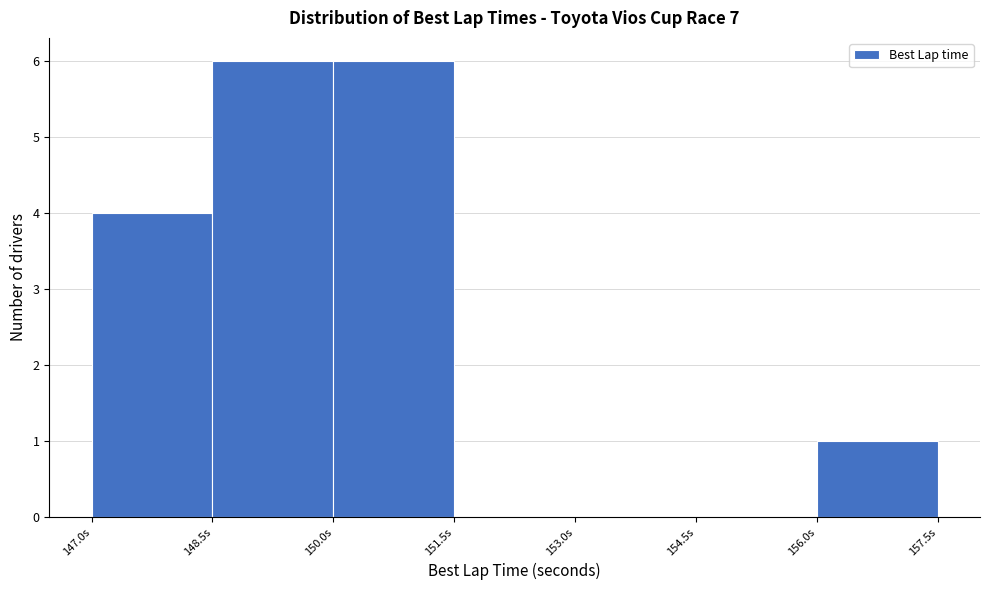

Reading left to right, transcribe this chart: for each bar, give the range it covers on the x-axis and its height. Neither the bar edges nor the heights are printed on the chart, so give them approximately, as read against the axes.

147.0 to 148.5: 4
148.5 to 150.0: 6
150.0 to 151.5: 6
151.5 to 153.0: 0
153.0 to 154.5: 0
154.5 to 156.0: 0
156.0 to 157.5: 1